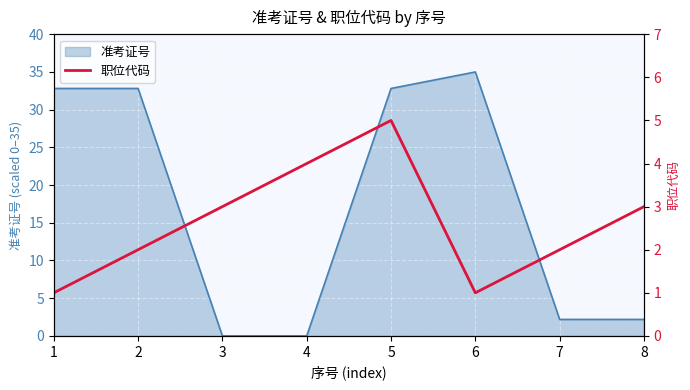

Reading left to right, extract all data points from this chart.

1=1	2=2	3=3	4=4	5=5	6=1	7=2	8=3